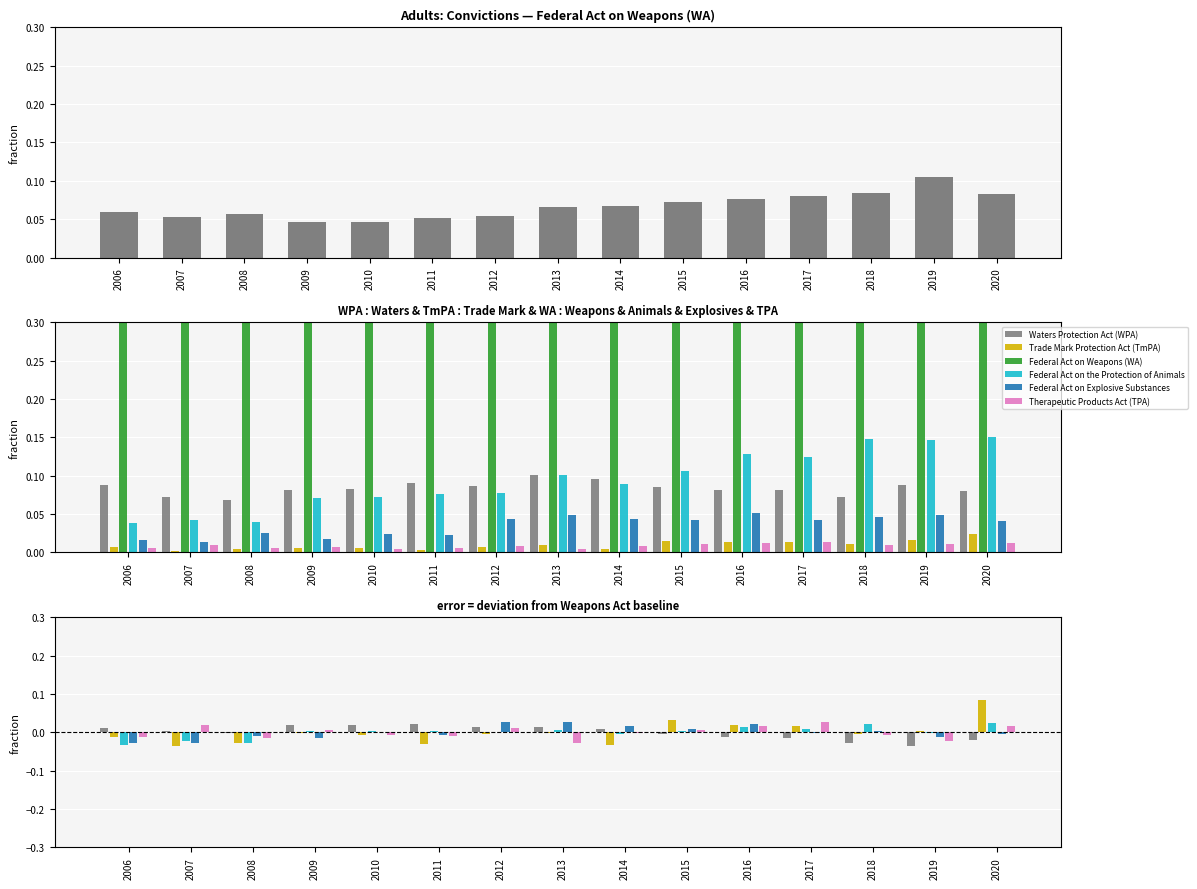

Is the value of Waters Protection Act (WPA) at 2008 greater than the value of Therapeutic Products Act (TPA) at 2014?

No